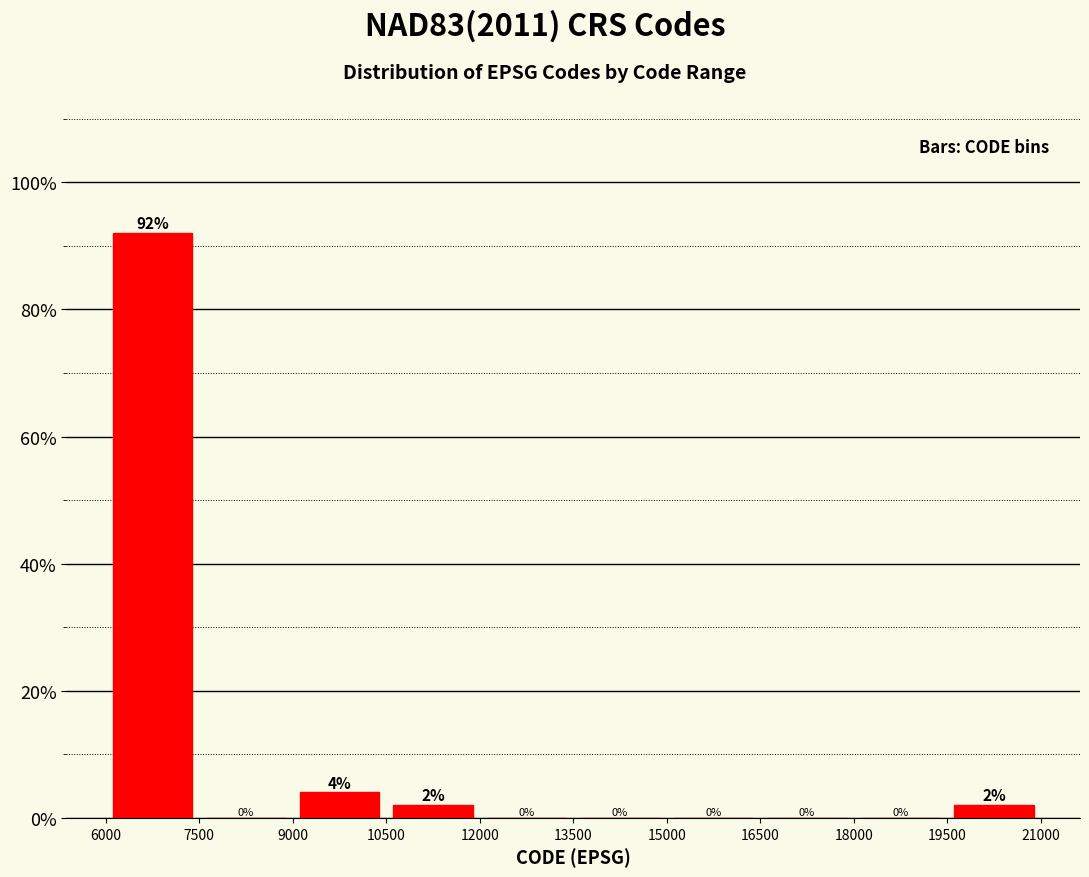

Reading left to right, list every bar in this chart as the range it spans on the x-axis followed by its height.

6000 to 7500: 92
7500 to 9000: 0
9000 to 10500: 4
10500 to 12000: 2
12000 to 13500: 0
13500 to 15000: 0
15000 to 16500: 0
16500 to 18000: 0
18000 to 19500: 0
19500 to 21000: 2